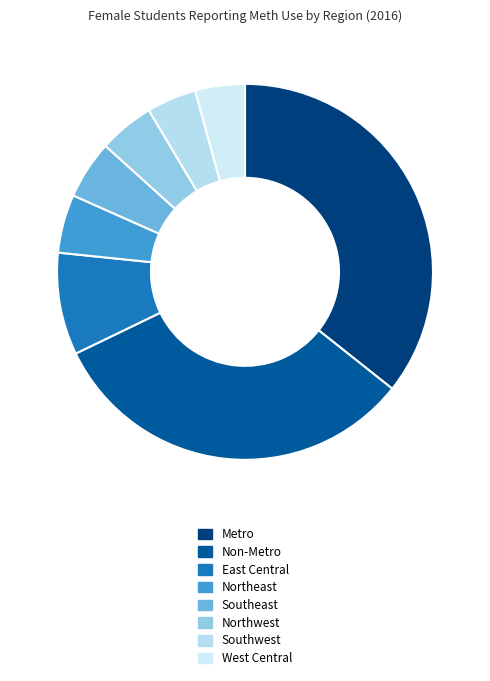

Count the number of slices in the pie.

8